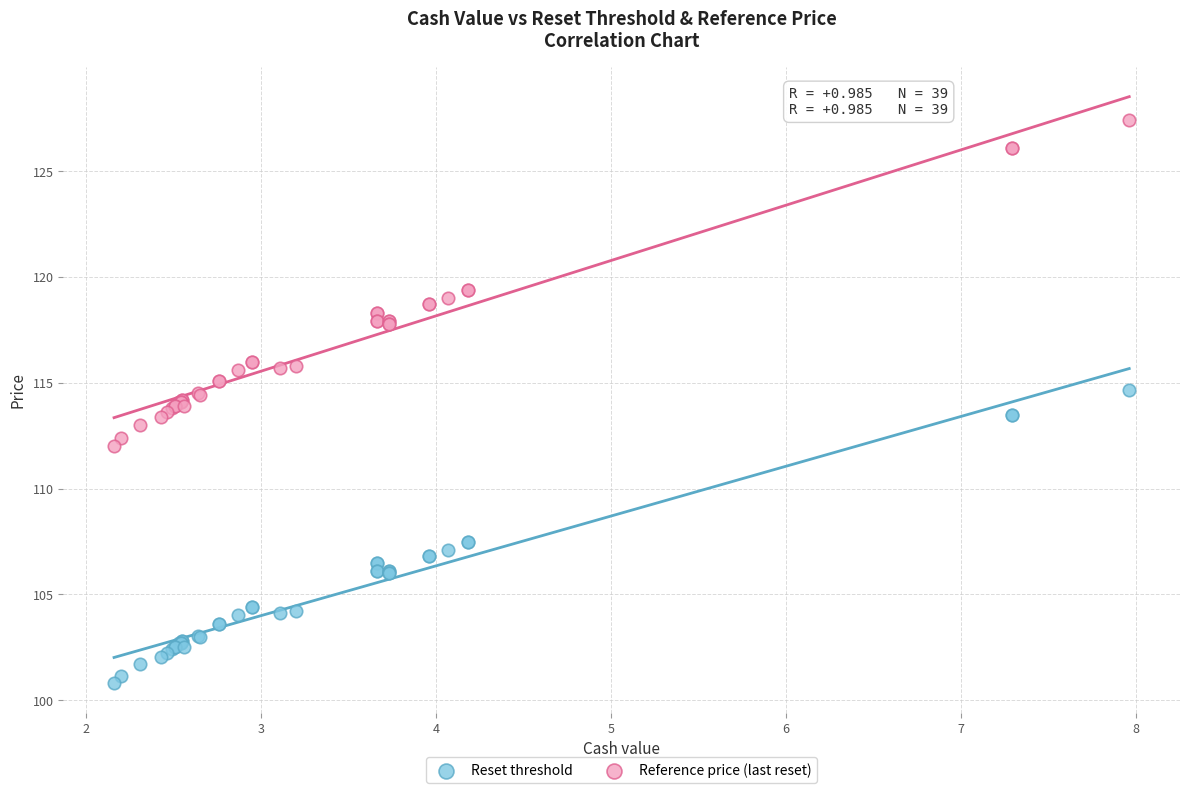

Which series contains the highest Y value?

Reference price (last reset)